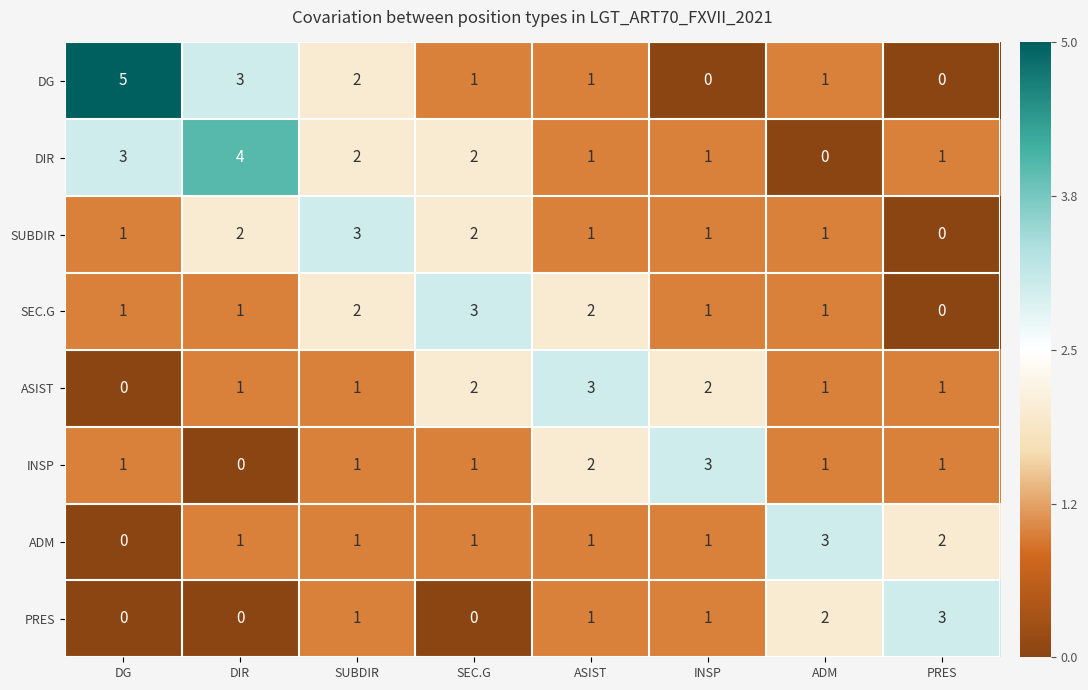

How many positive values does the SUBDIR series have?

7